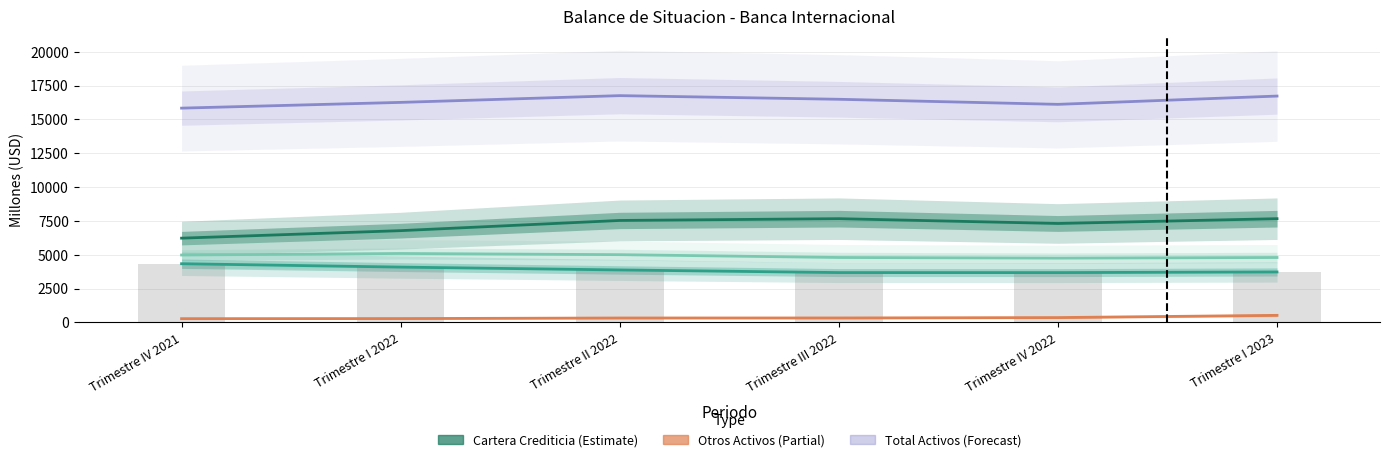

Are the bars horizontal?

No